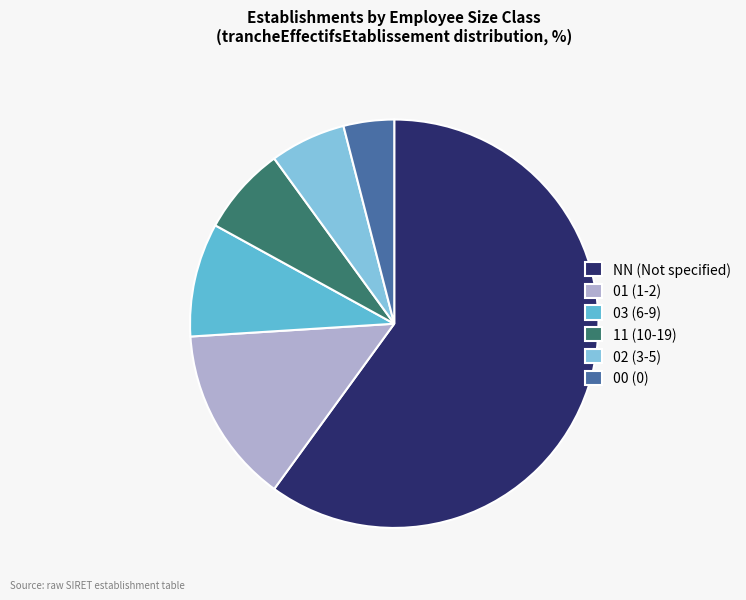

Which has a higher value, 03 (6-9) or 00 (0)?

03 (6-9)